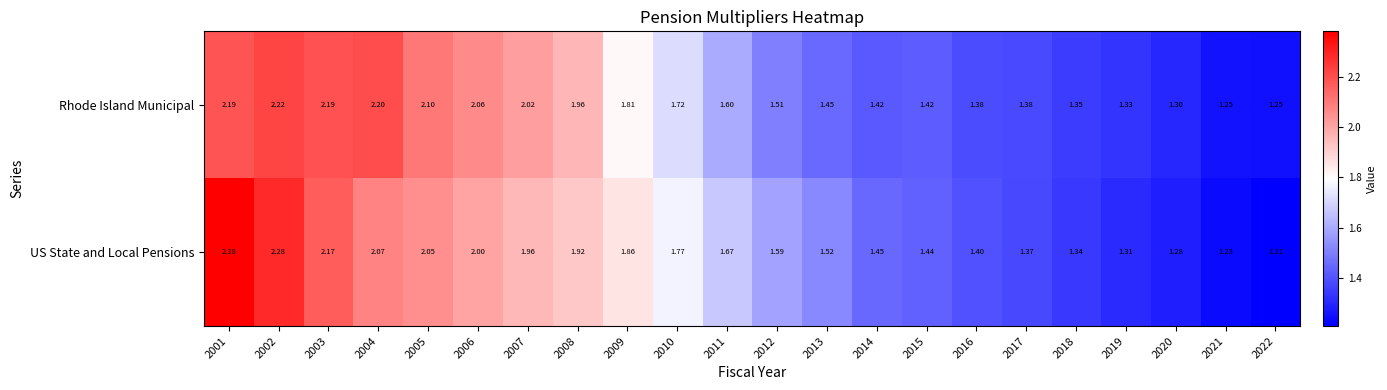

Which series has the widest spread of values?

US State and Local Pensions